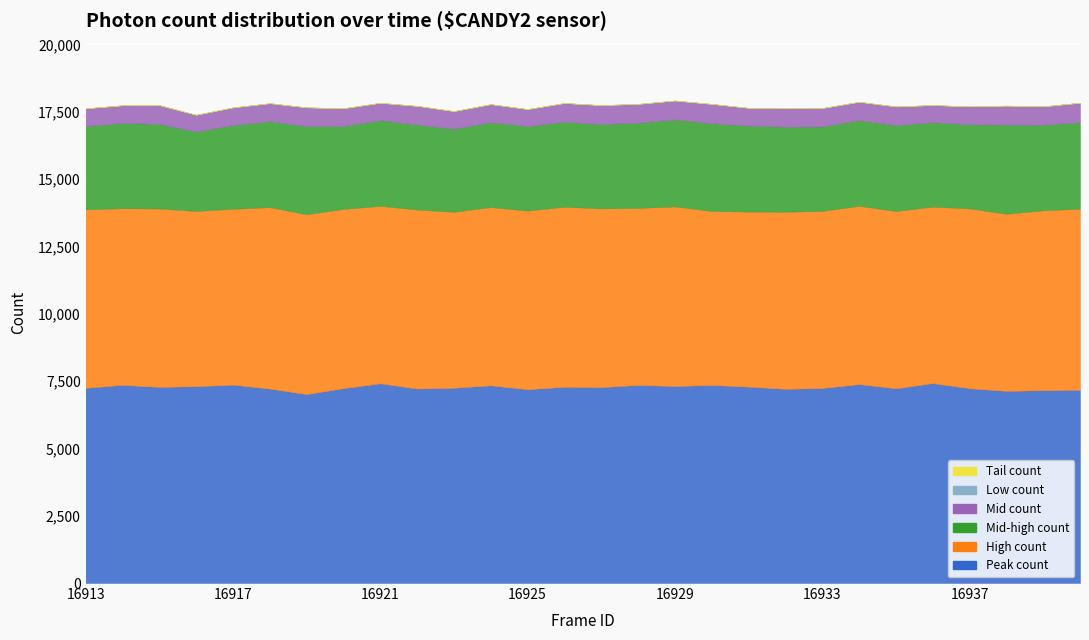

How many values in the Mid count series are below 680?

13